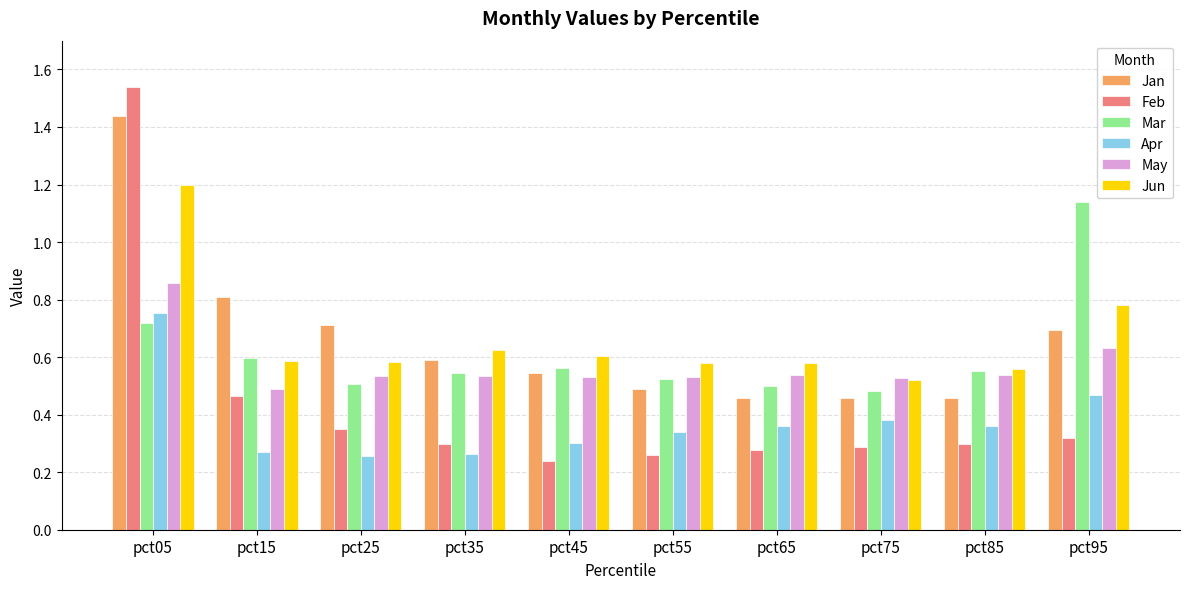

Rank the series at pct95 from highest to lowest value.

Mar, Jun, Jan, May, Apr, Feb